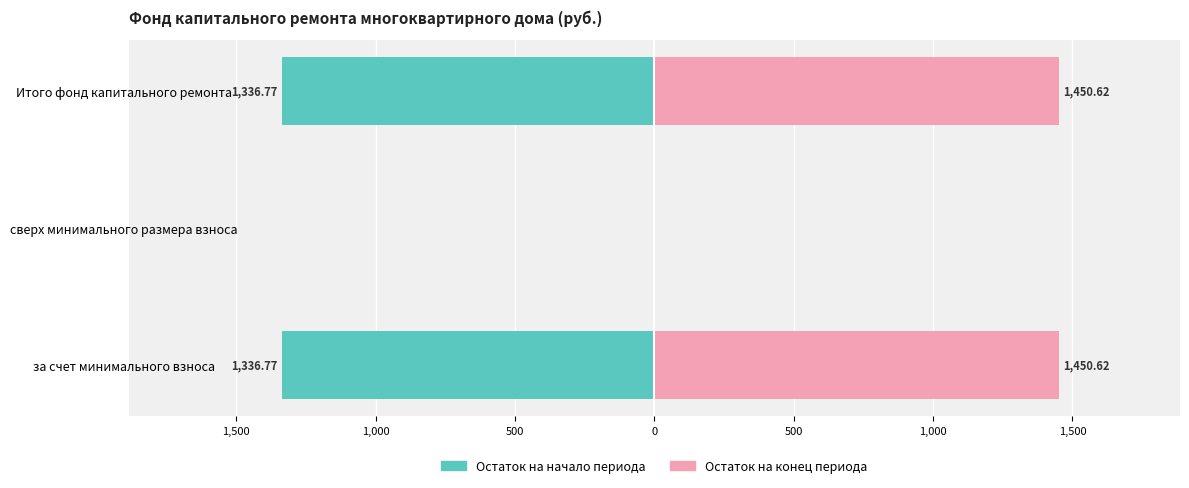

Between за счет минимального взноса and Итого фонд капитального ремонта, which series saw the biggest shift?

Остаток на начало периода